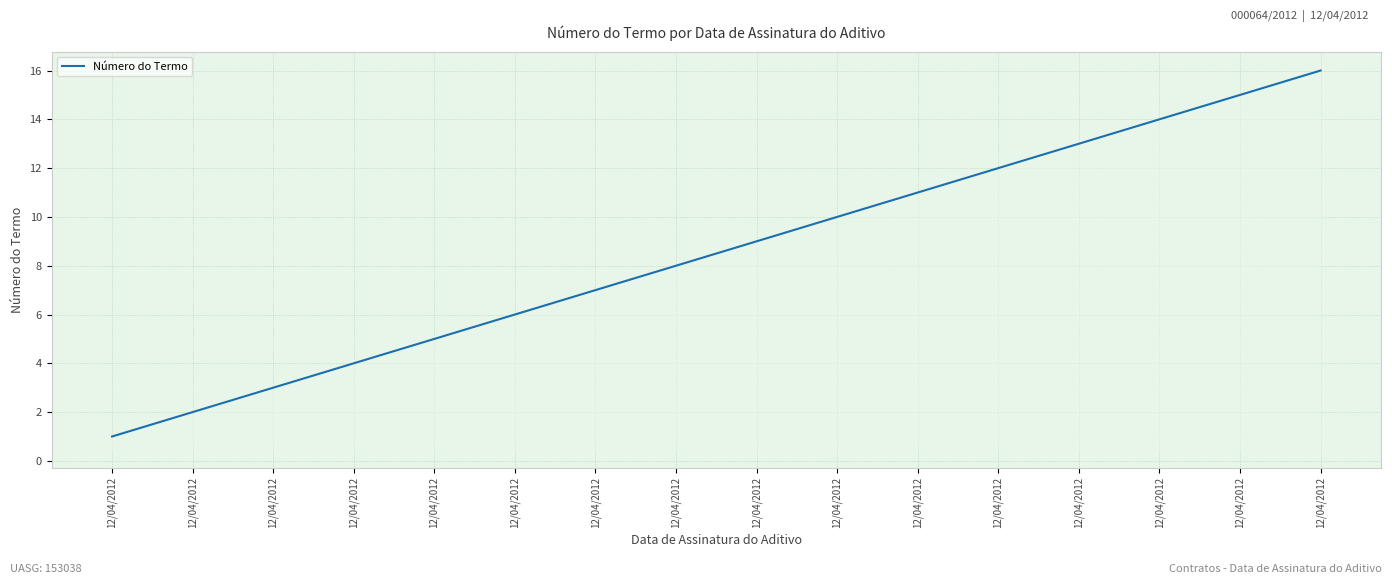

What is the change in value from 12/04/2012 to 12/04/2012?

+2